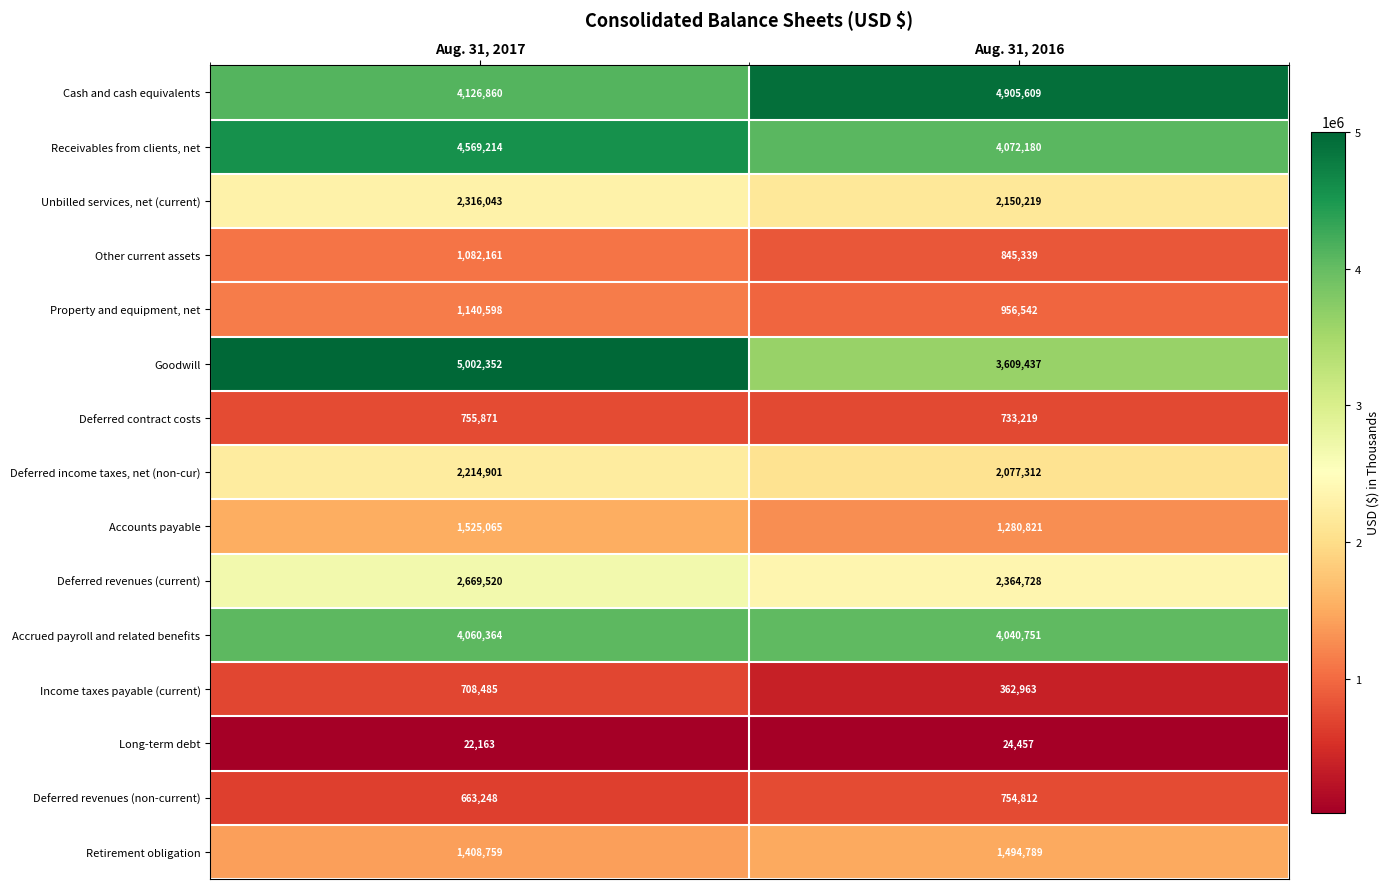

Which category has the lowest value in the Goodwill series?

Aug. 31, 2016